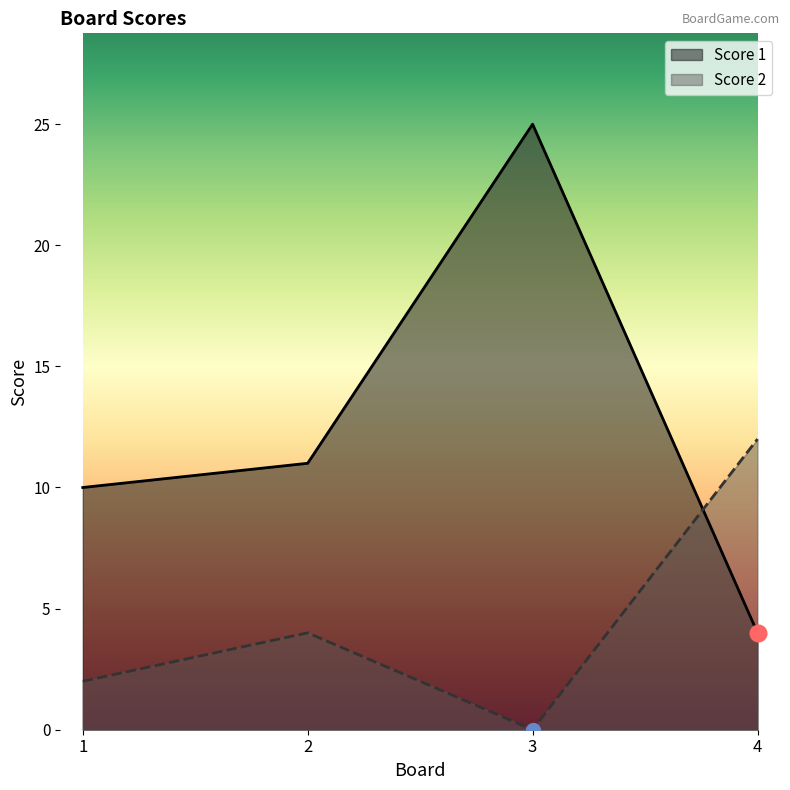

At which category does the chart reach its peak across all series?

3